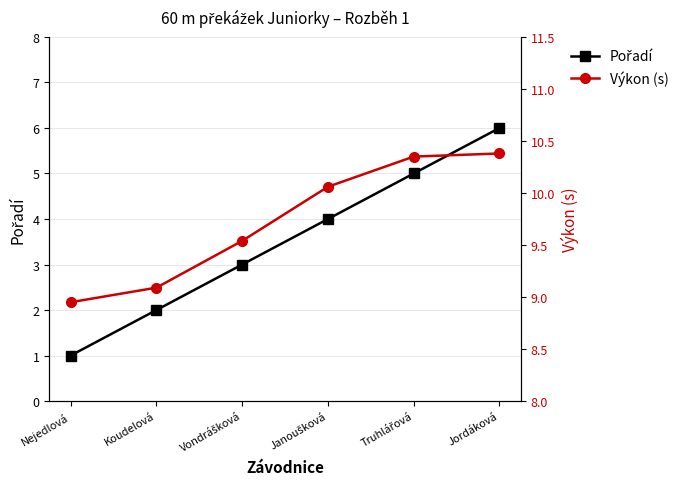

What is the maximum value shown in the chart?

10.4